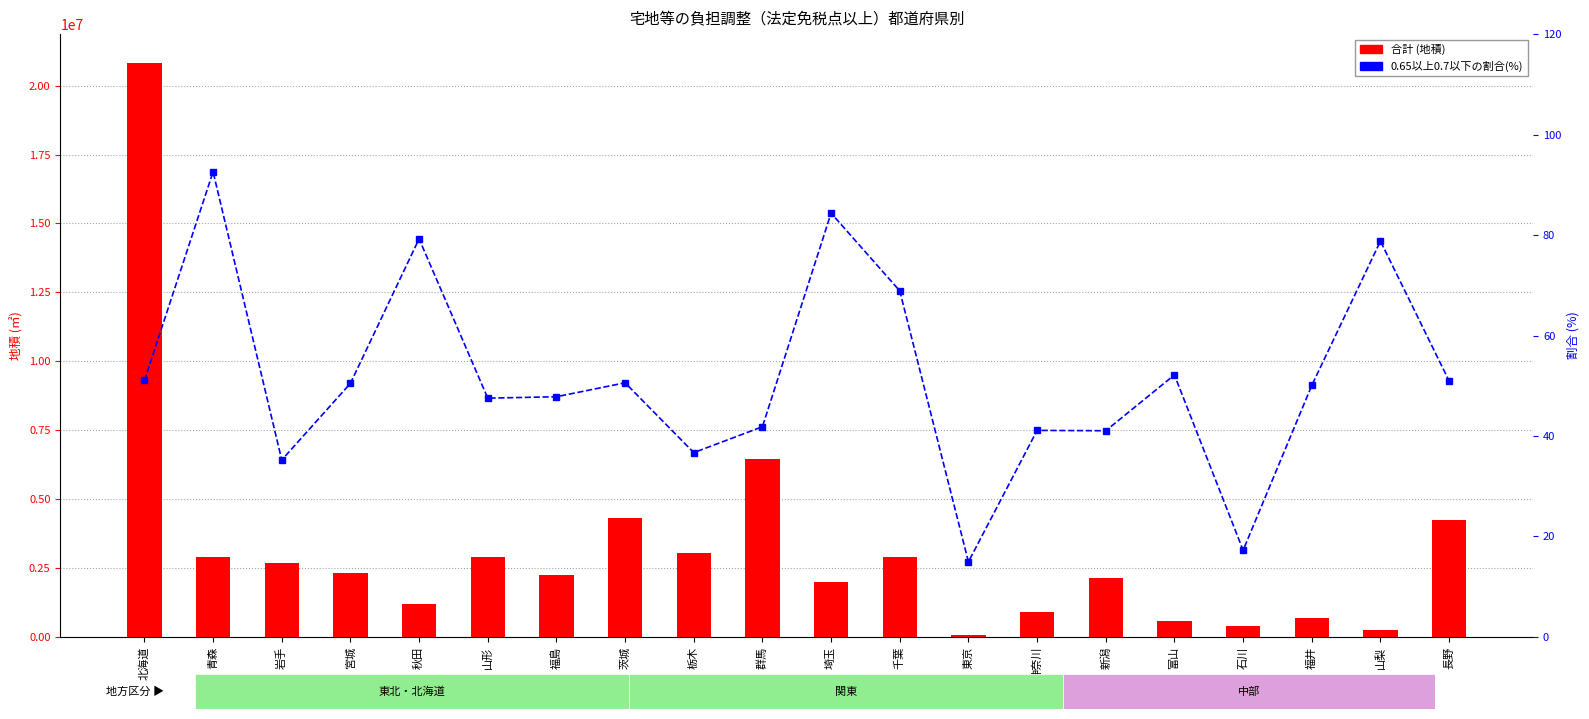

What position from the left is 山梨?

19